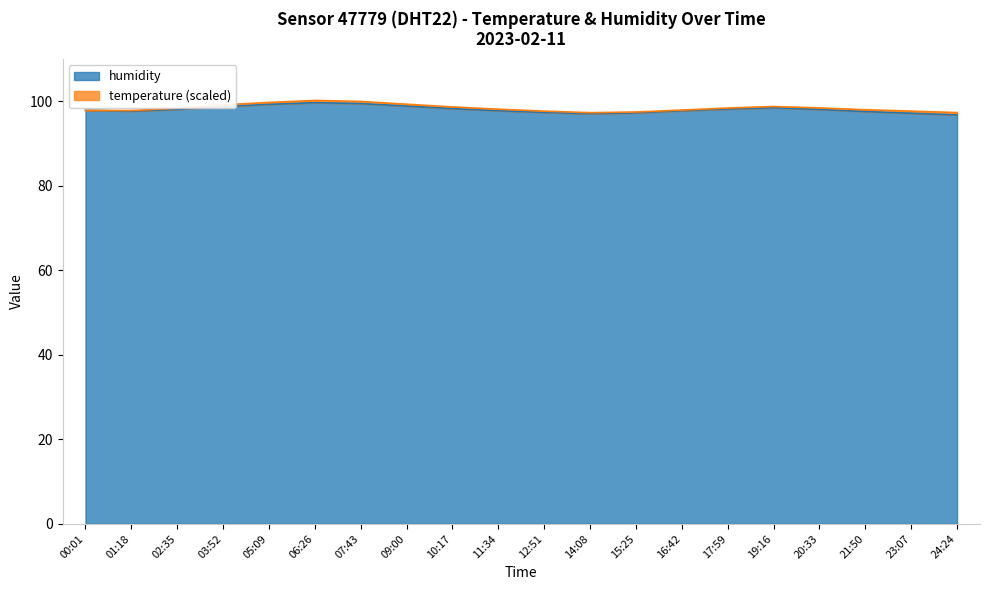

Where is the first local minimum?

01:18